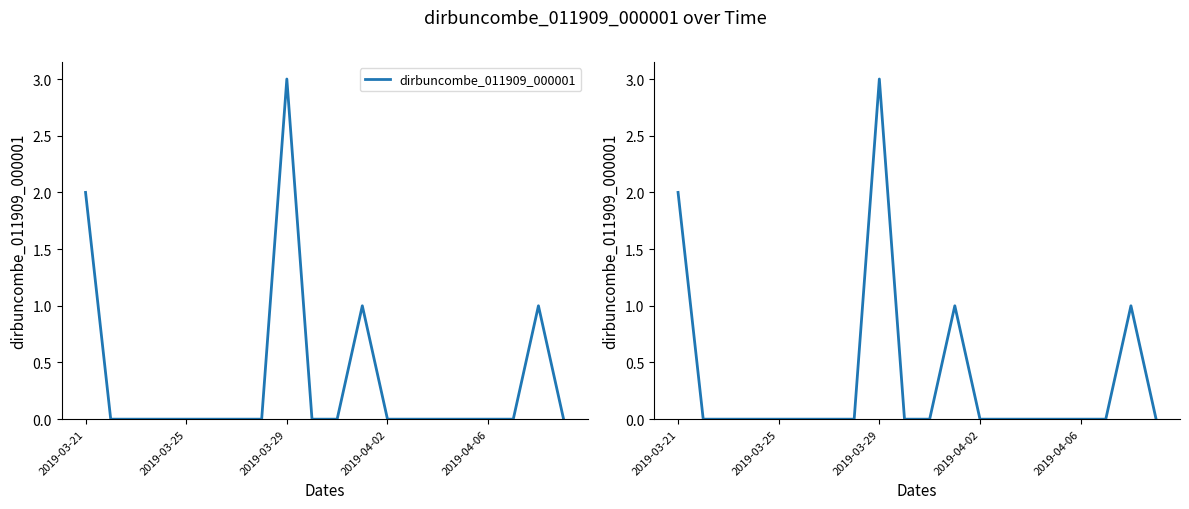

Does the chart display data point markers on the line(s)?

No